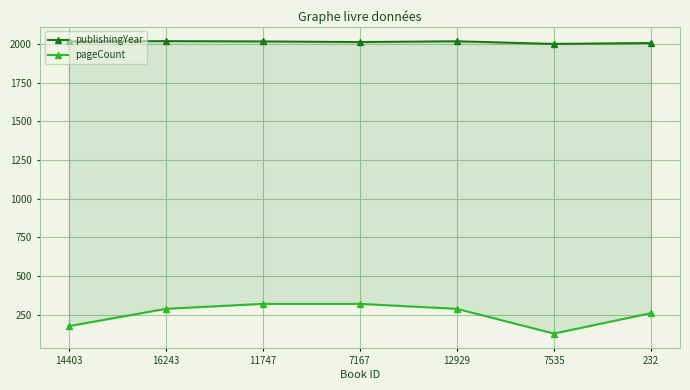

Where does the pageCount series first go above 288?

11747